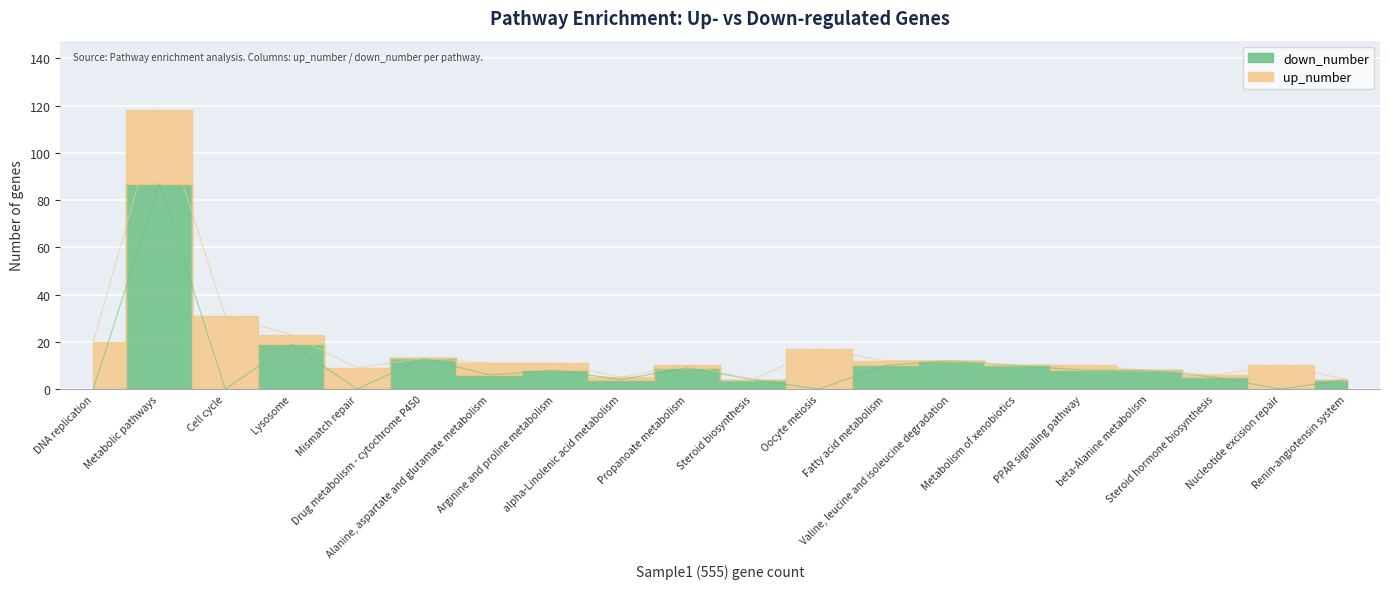

What is the difference between the maximum and minimum values?

87